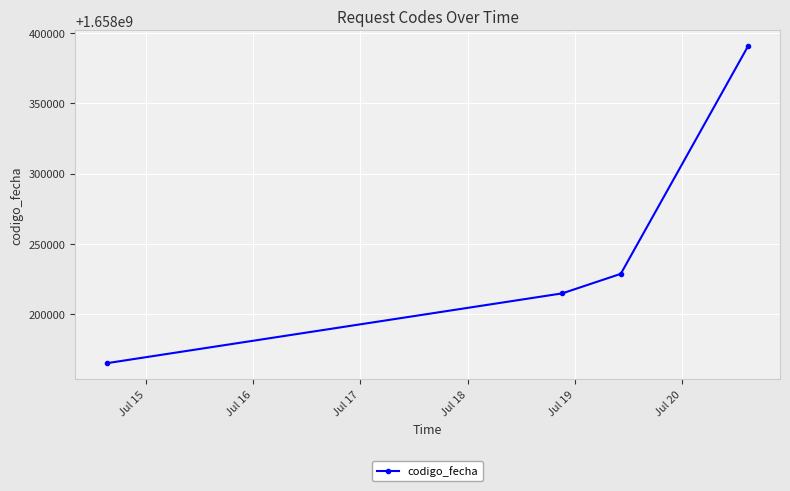

Is this an area chart (filled region under the line)?

No